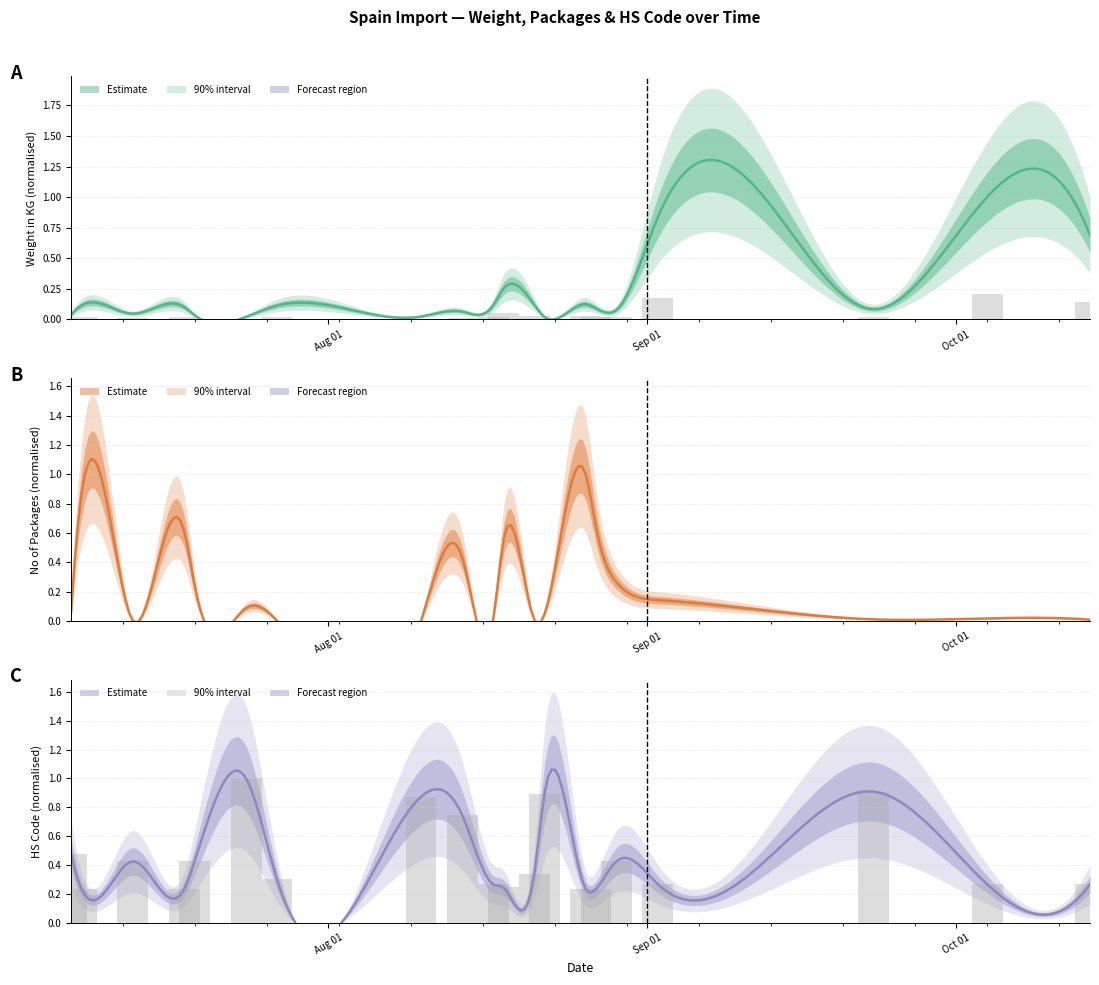

Which label corresponds to the smallest value in the chart?

2021-08-10